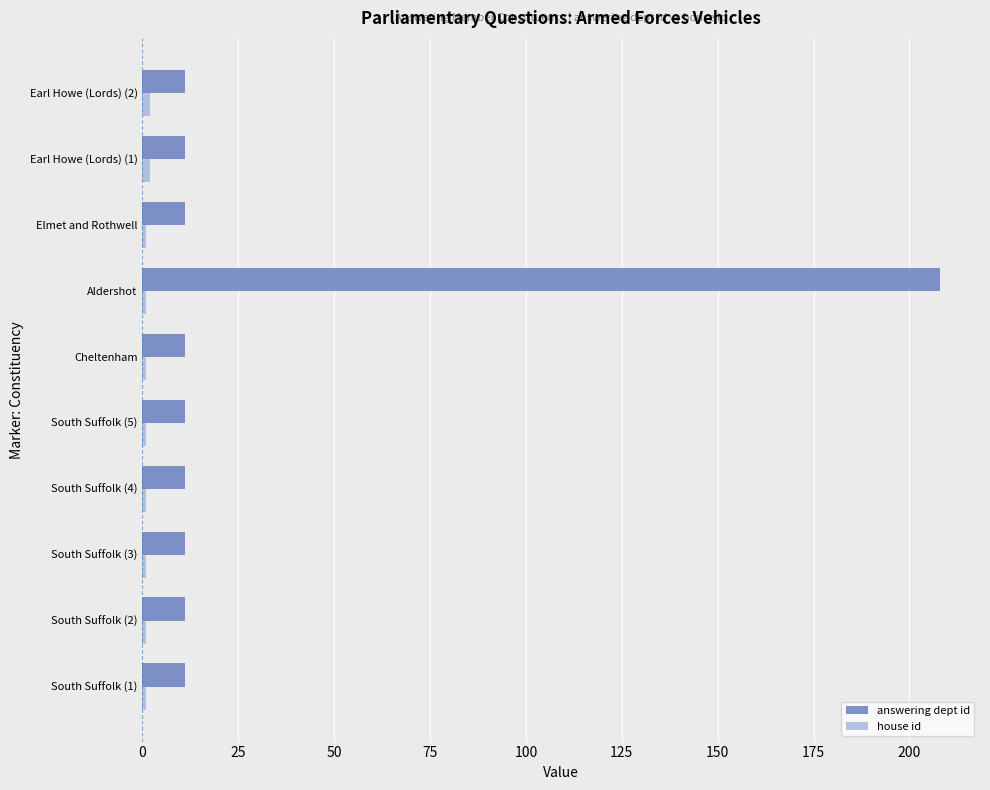

What is the difference between the maximum and minimum values in the answering dept id series?

197